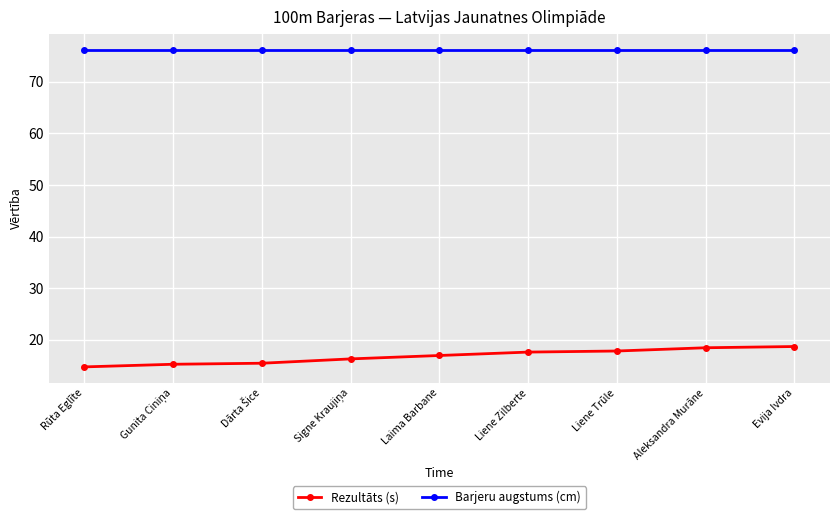

True or false: Barjeru augstums (cm) and Rezultāts (s) cross at least once.

False